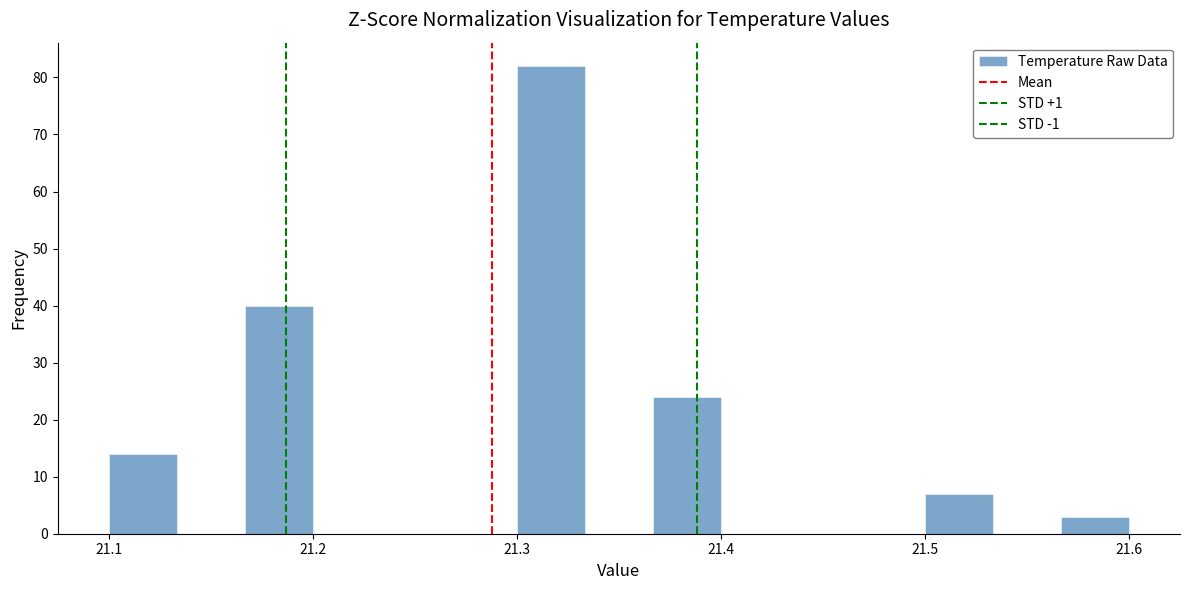

Read against the x-axis, roughly where is the centre of the tallest bar?

21.32